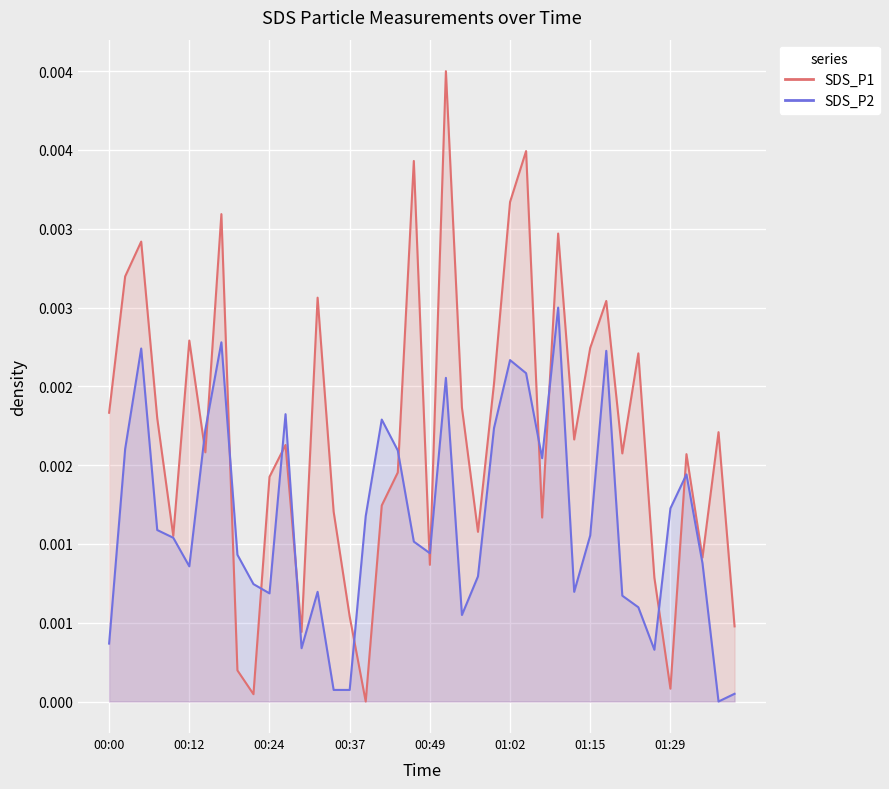

After their last crossing, which series has the higher values: SDS_P2 or SDS_P1?

SDS_P1